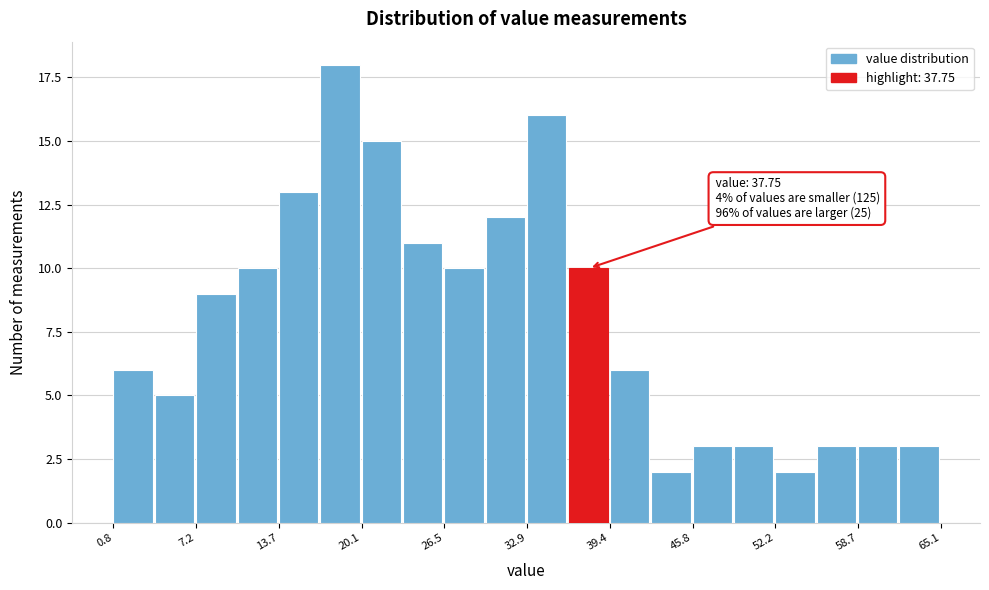

Around what value on the x-axis is the tallest bar? Give the approximate position of its centre, as read against the axis.

18